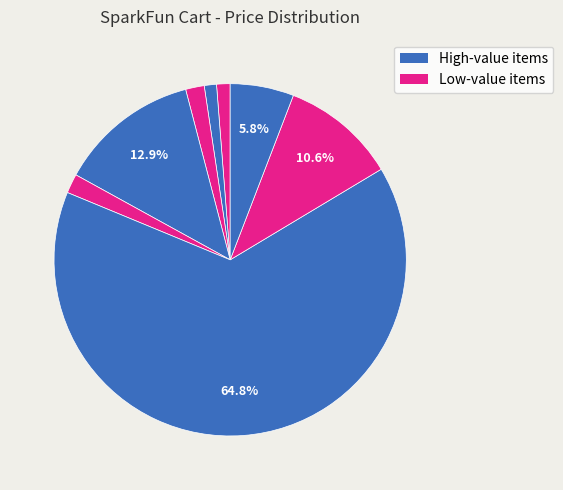

Count the number of slices in the pie.

8